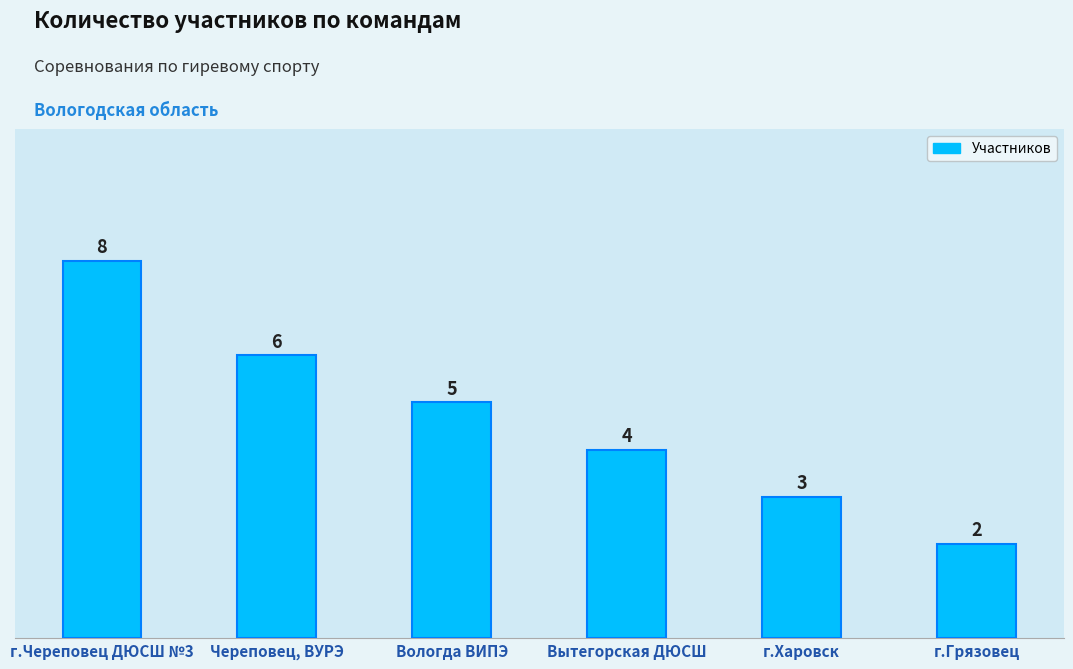

Reading right to left, transcribe all the data shown in this chart.

г.Грязовец=2	г.Харовск=3	Вытегорская ДЮСШ=4	Вологда ВИПЭ=5	Череповец, ВУРЭ=6	г.Череповец ДЮСШ №3=8